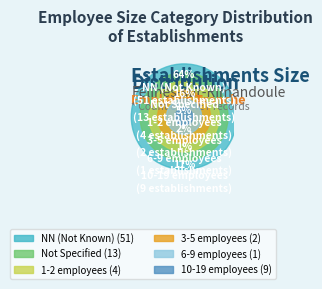

Which slice is the largest?

NN